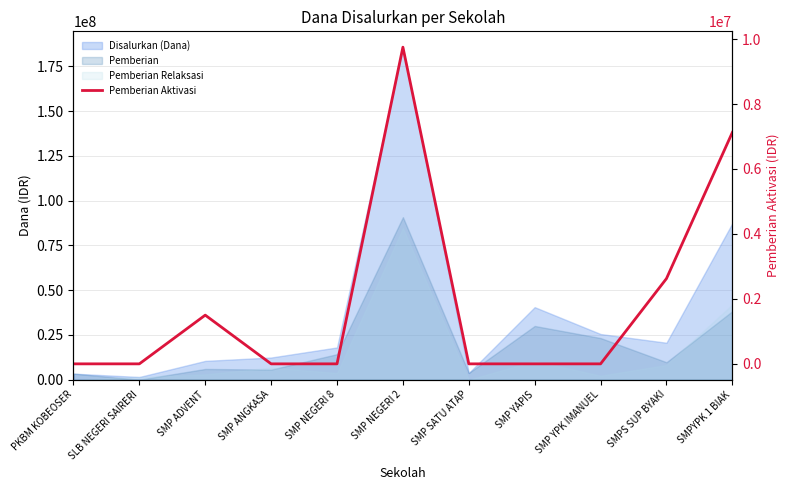

The chart shows a value of 0 at SMP ANGKASA. True or false?

True